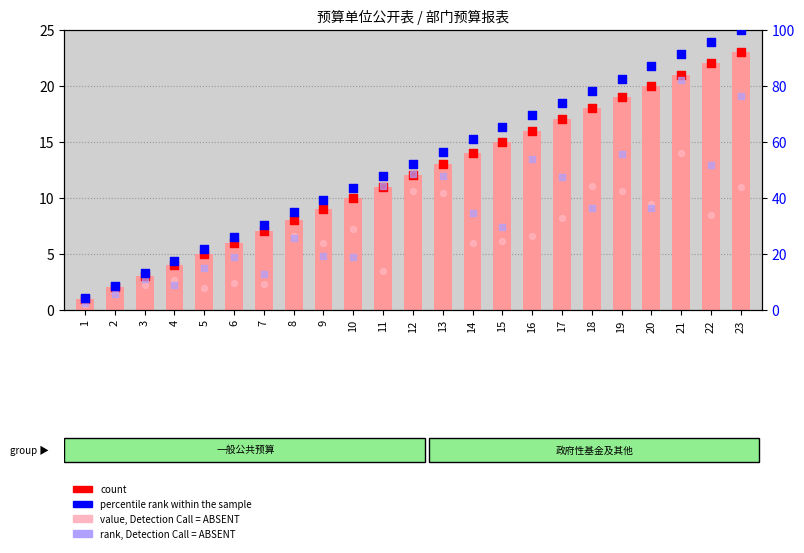

Which series contains the highest Y value?

percentile rank within the sample